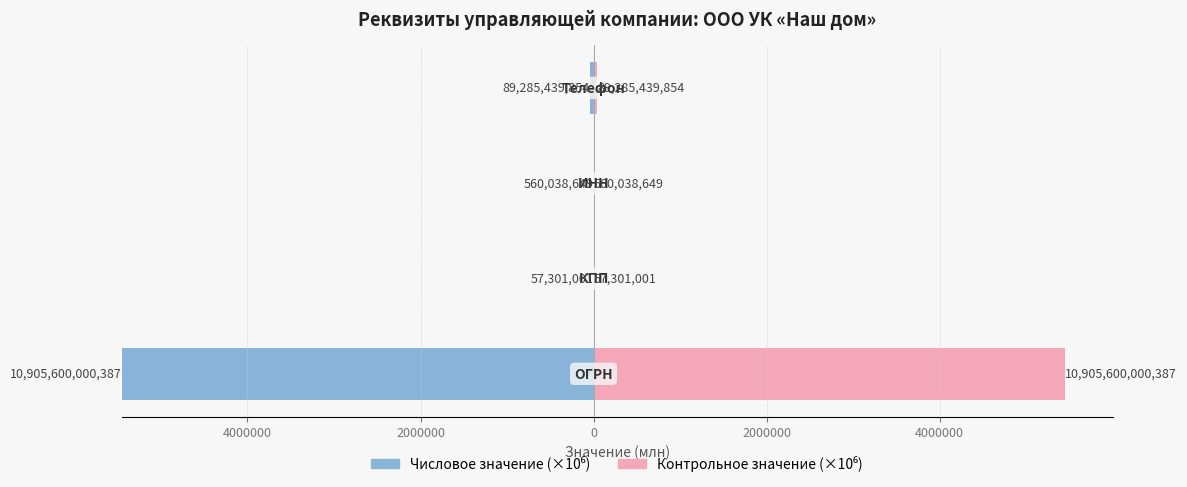

The Числовое значение (×10⁶) series shows 8432659.7 at 6000000. True or false?

False